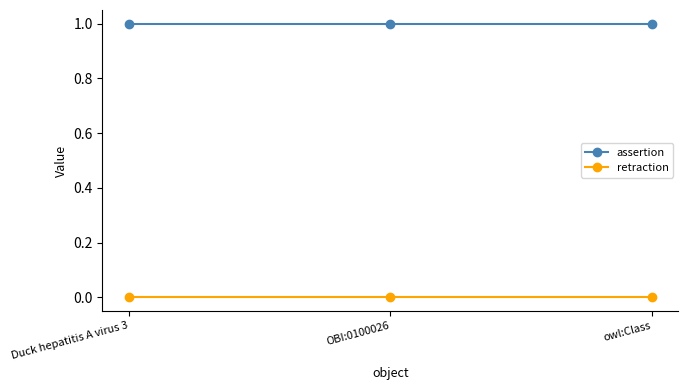

Rank the series by their maximum value, from highest to lowest.

assertion, retraction